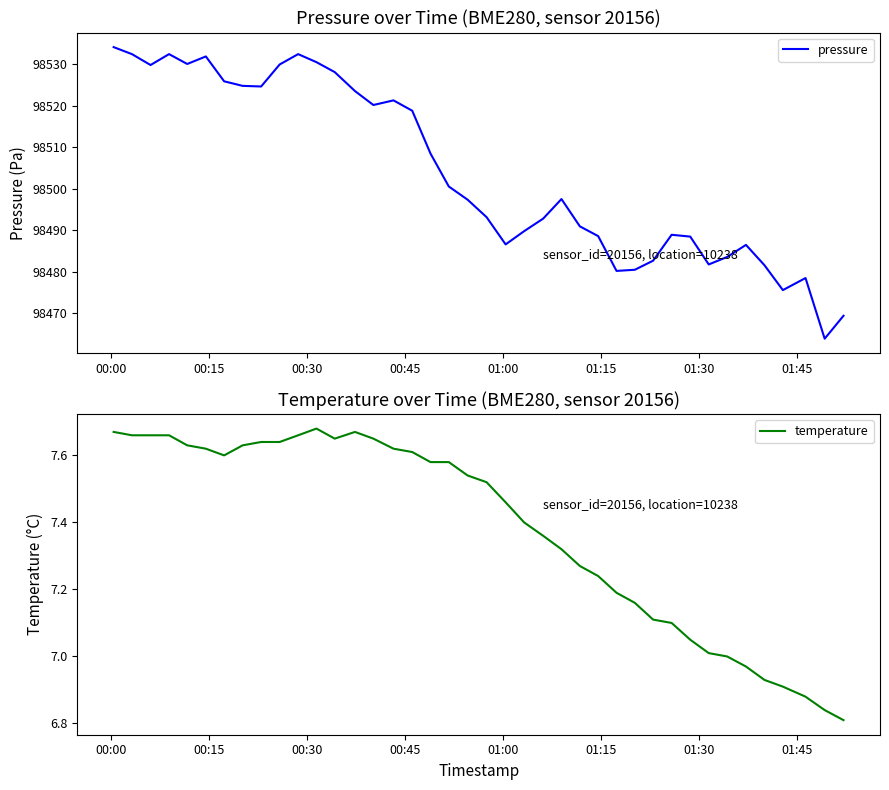

Reading right to left, transcribe all the data shown in this chart.

pressure: 98469.3	98463.8	98478.4	98475.5	98481.5	98486.4	98483.5	98481.7	98488.4	98488.9	98482.6	98480.4	98480.2	98488.6	98490.9	98497.5	98492.8	98489.8	98486.6	98493.1	98497.3	98500.5	98508.5	98518.8	98521.3	98520.2	98523.6	98528.1	98530.5	98532.5	98530.0	98524.7	98524.8	98525.9	98531.9	98530.1	98532.5	98529.8	98532.5	98534.2
temperature: 6.8	6.8	6.9	6.9	6.9	7.0	7.0	7.0	7.0	7.1	7.1	7.2	7.2	7.2	7.3	7.3	7.4	7.4	7.5	7.5	7.5	7.6	7.6	7.6	7.6	7.7	7.7	7.7	7.7	7.7	7.6	7.6	7.6	7.6	7.6	7.6	7.7	7.7	7.7	7.7